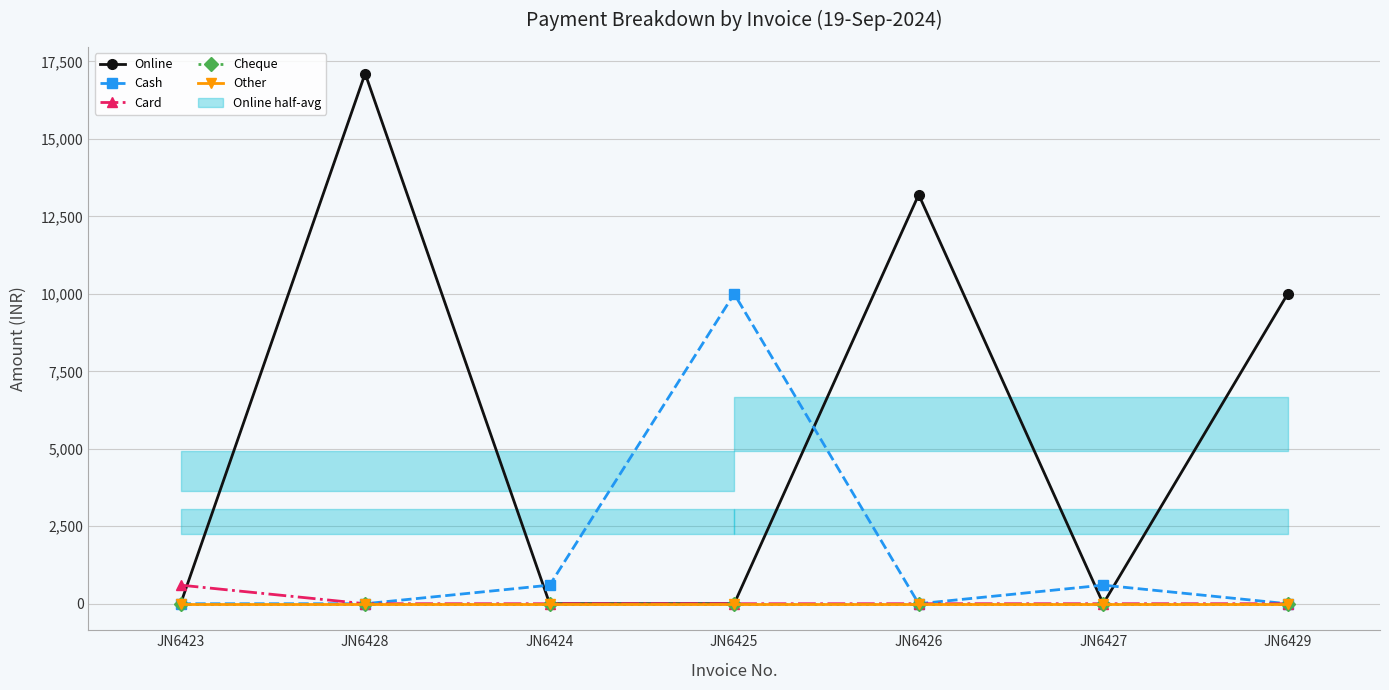

At which category is the sum across all series the highest?

JN6428